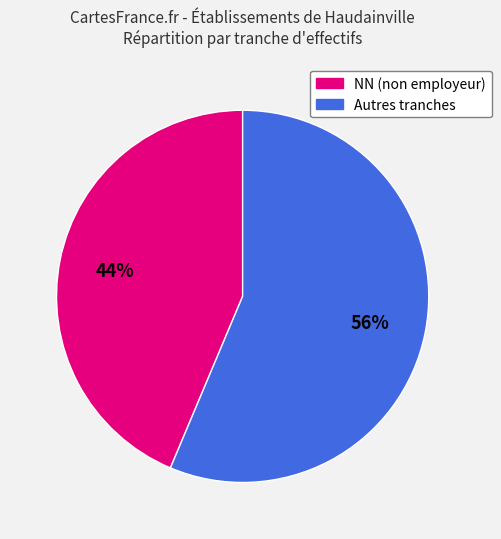

What percentage is the Autres tranches slice, to the nearest percent?

56%